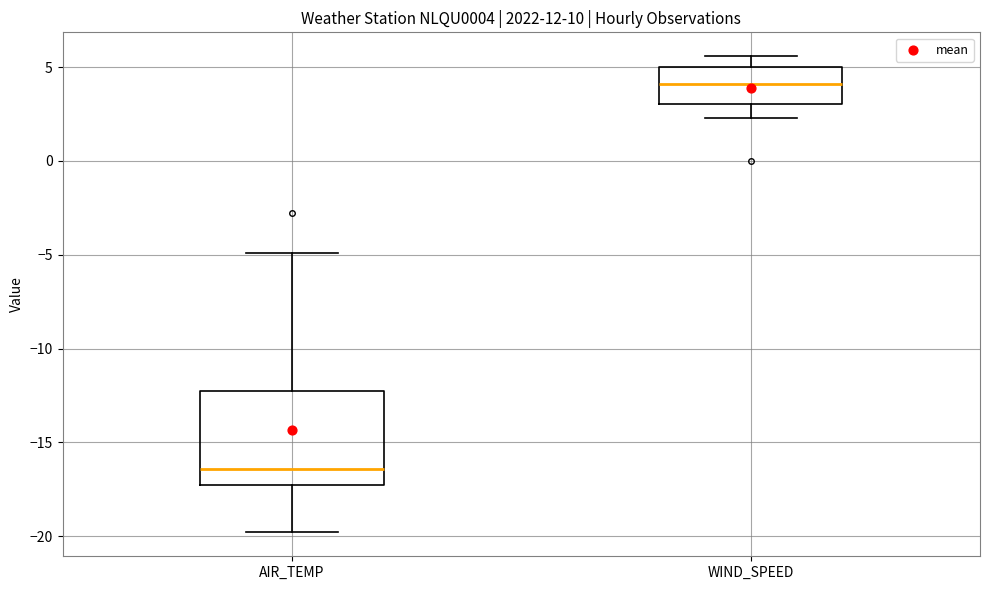

Comparing the boxes themselves (not the whiskers), which one is the tallest?

AIR_TEMP